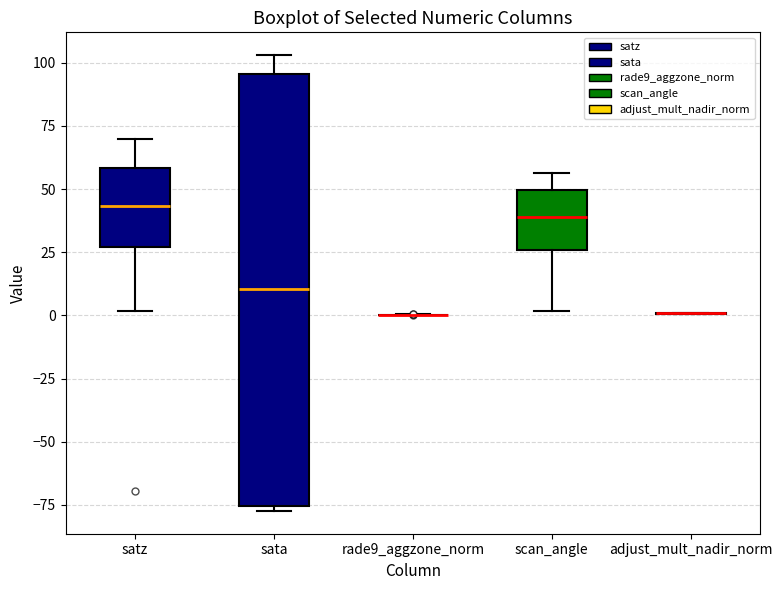

Which box is the tallest, from its lower edge to its upper edge?

sata